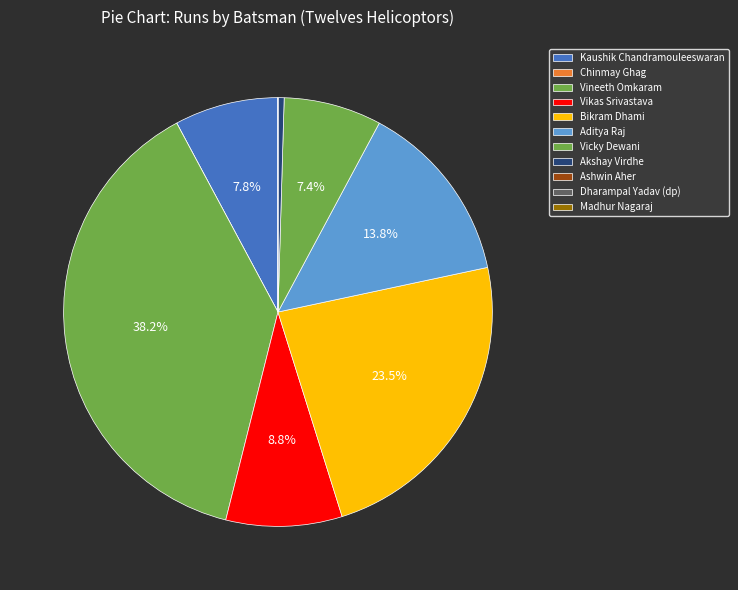

To the nearest percent, what is the average slice percentage?

9%